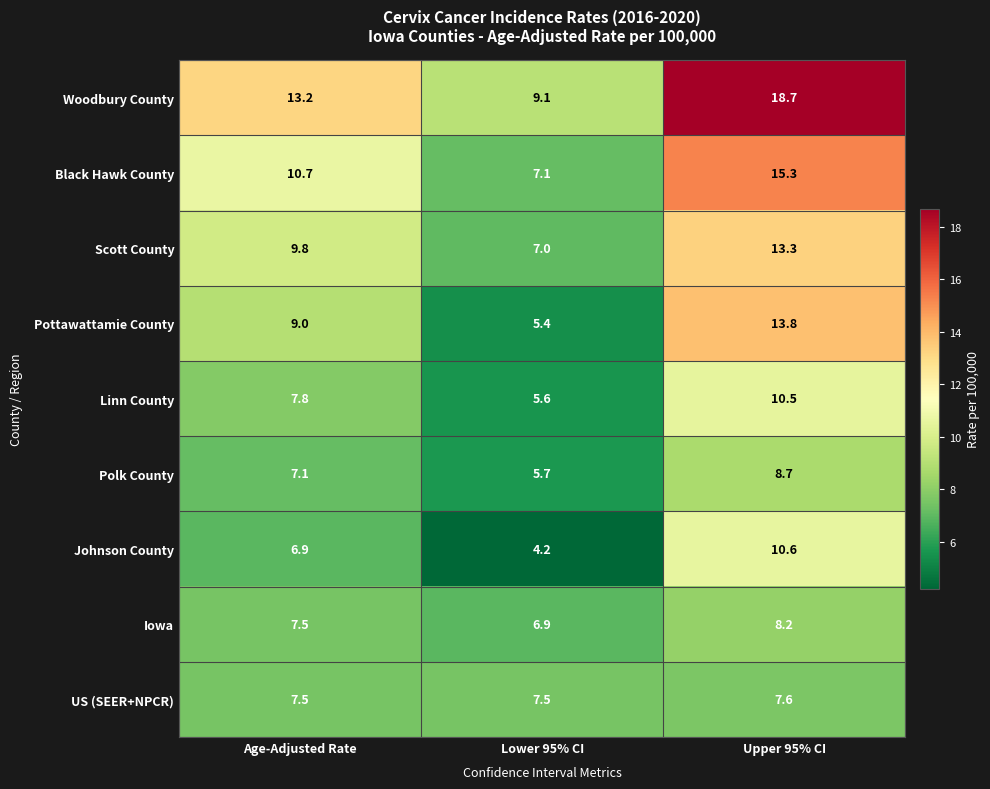

List the series in order of their peak value, lowest first.

US (SEER+NPCR), Iowa, Polk County, Linn County, Johnson County, Scott County, Pottawattamie County, Black Hawk County, Woodbury County